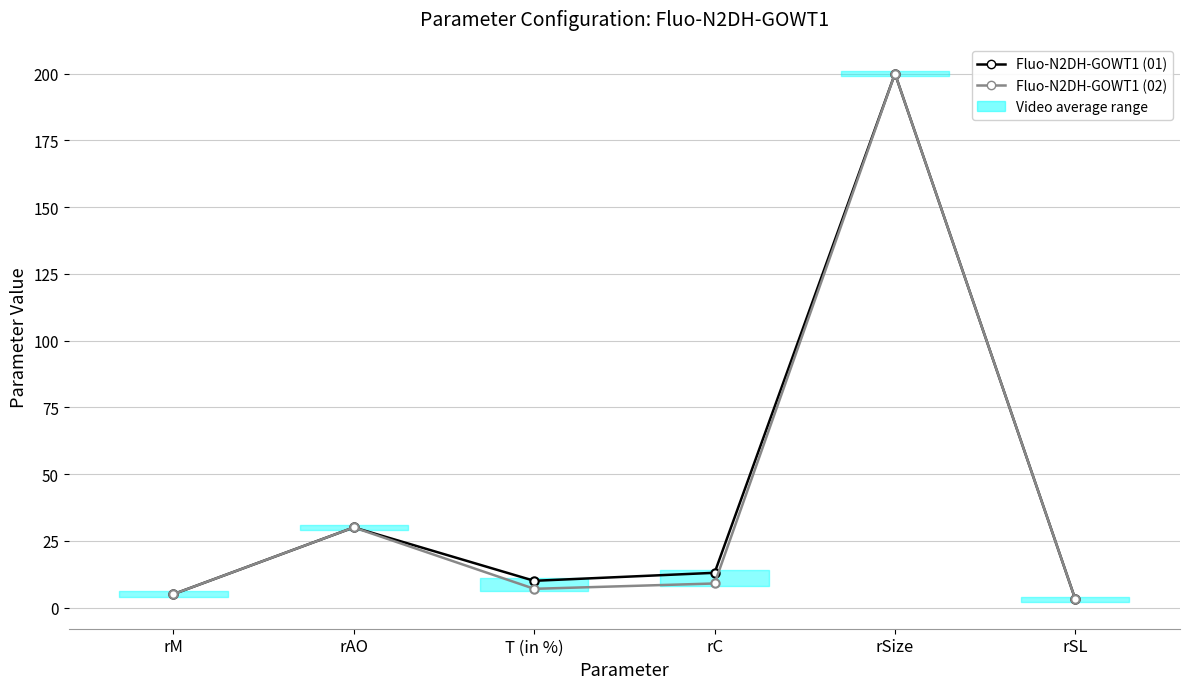

Reading left to right, extract all data points from this chart.

Fluo-N2DH-GOWT1 (01): 5	30	10	13	200	3
Fluo-N2DH-GOWT1 (02): 5	30	7	9	200	3